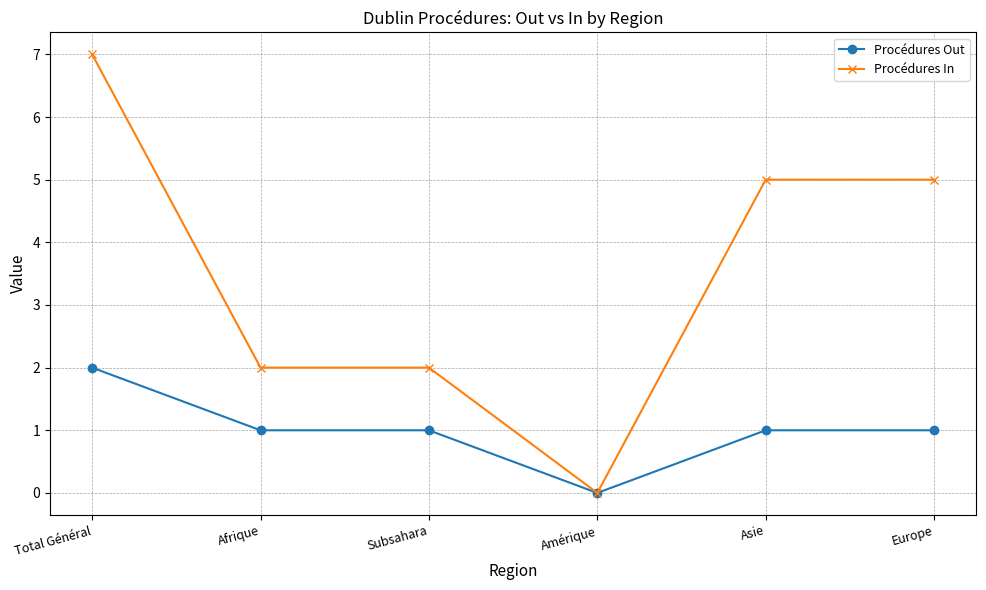

How many lines are shown in the chart?

2